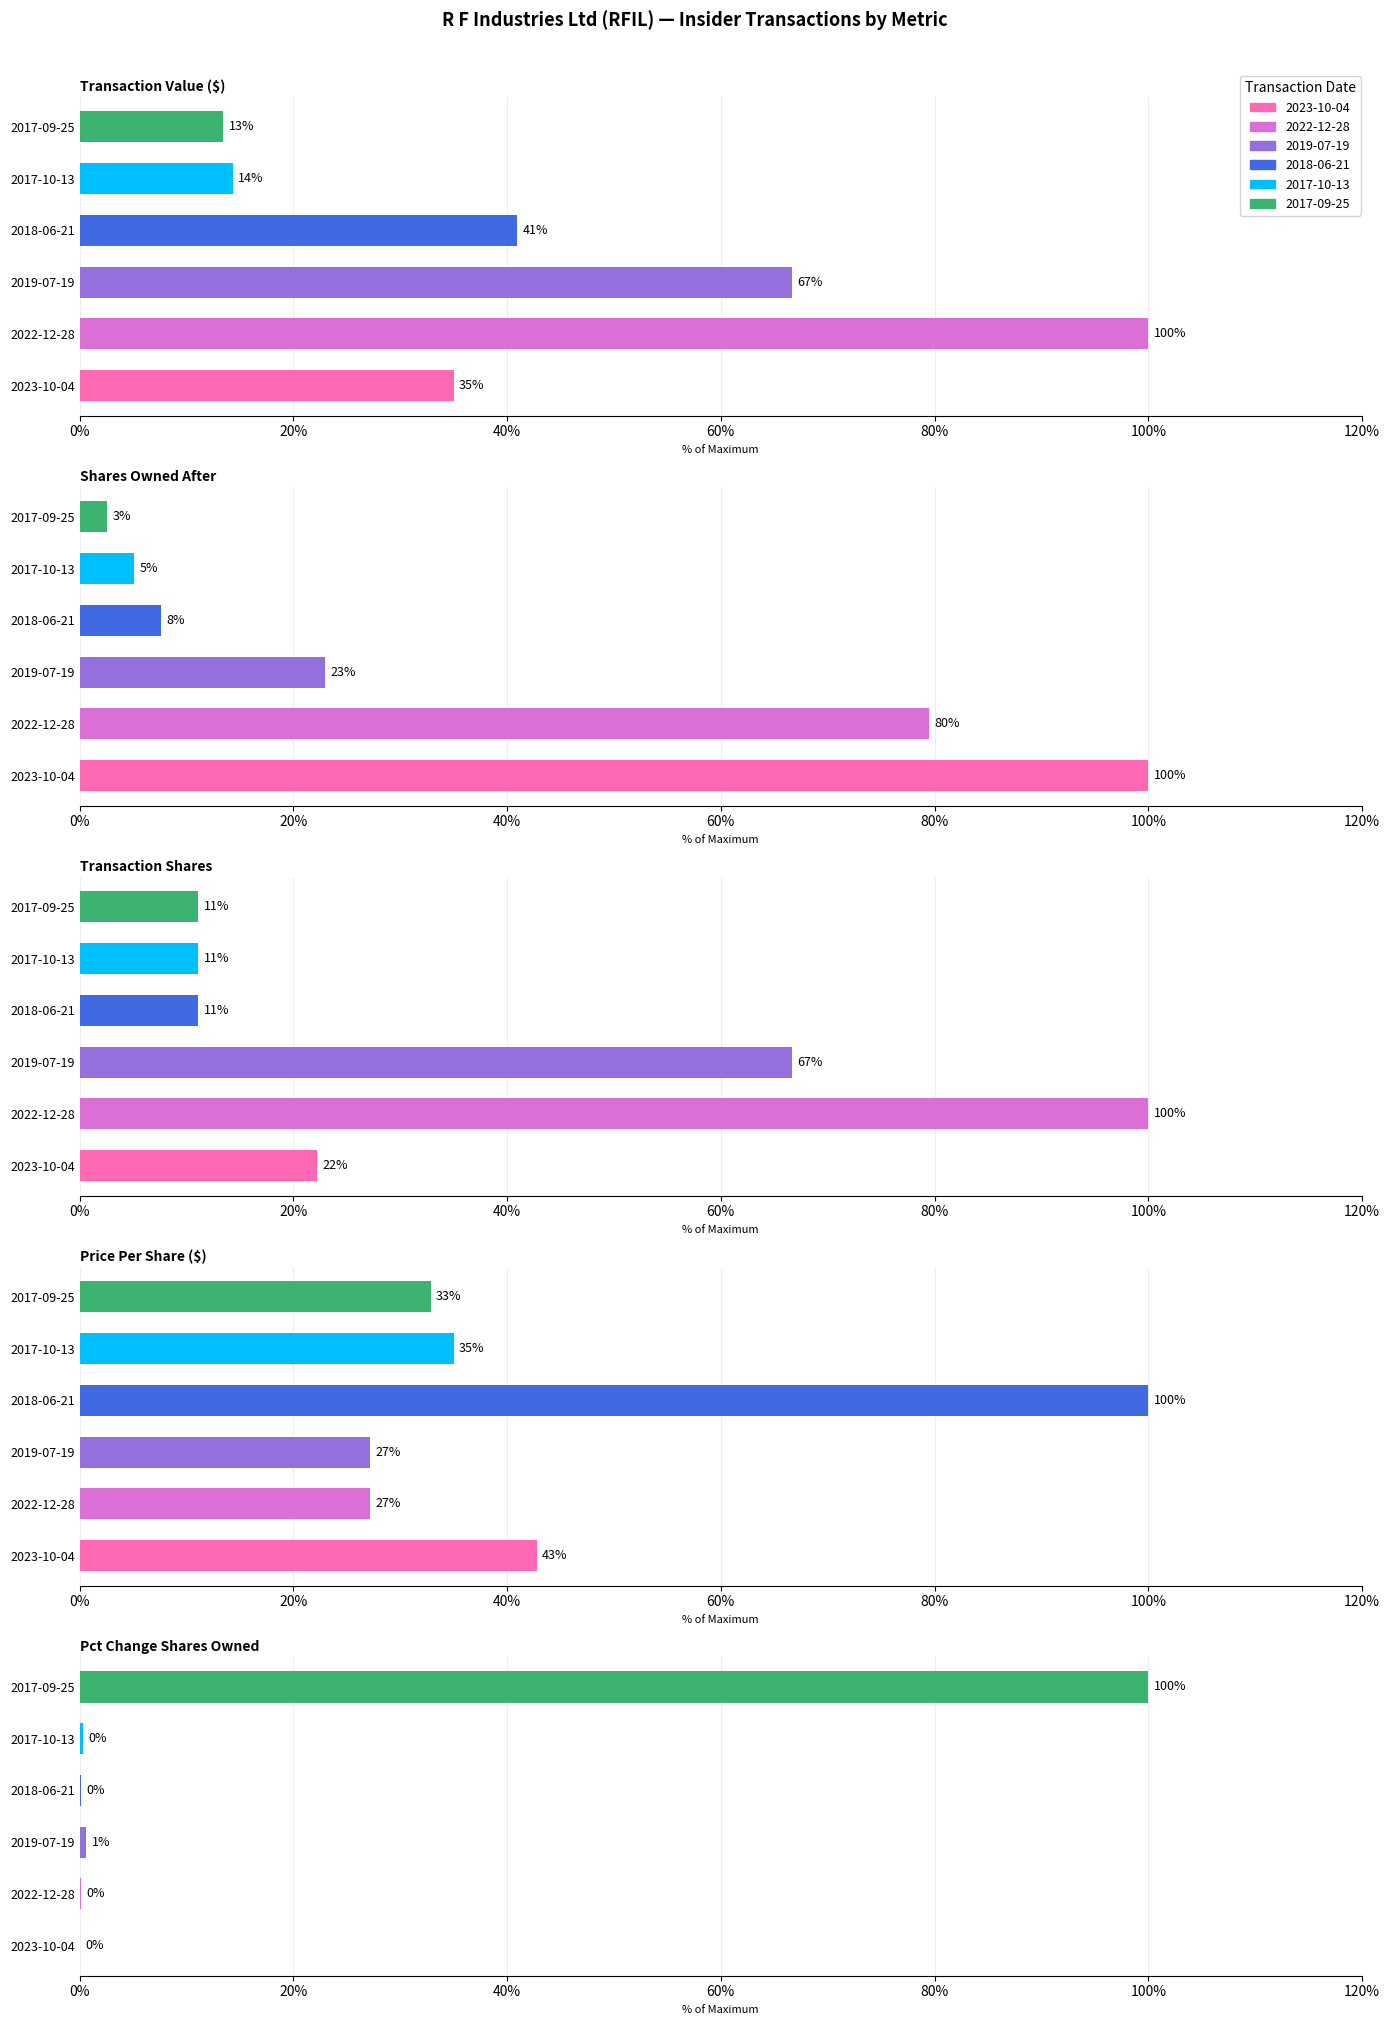

How many data points in Transaction Shares are above 22?

3